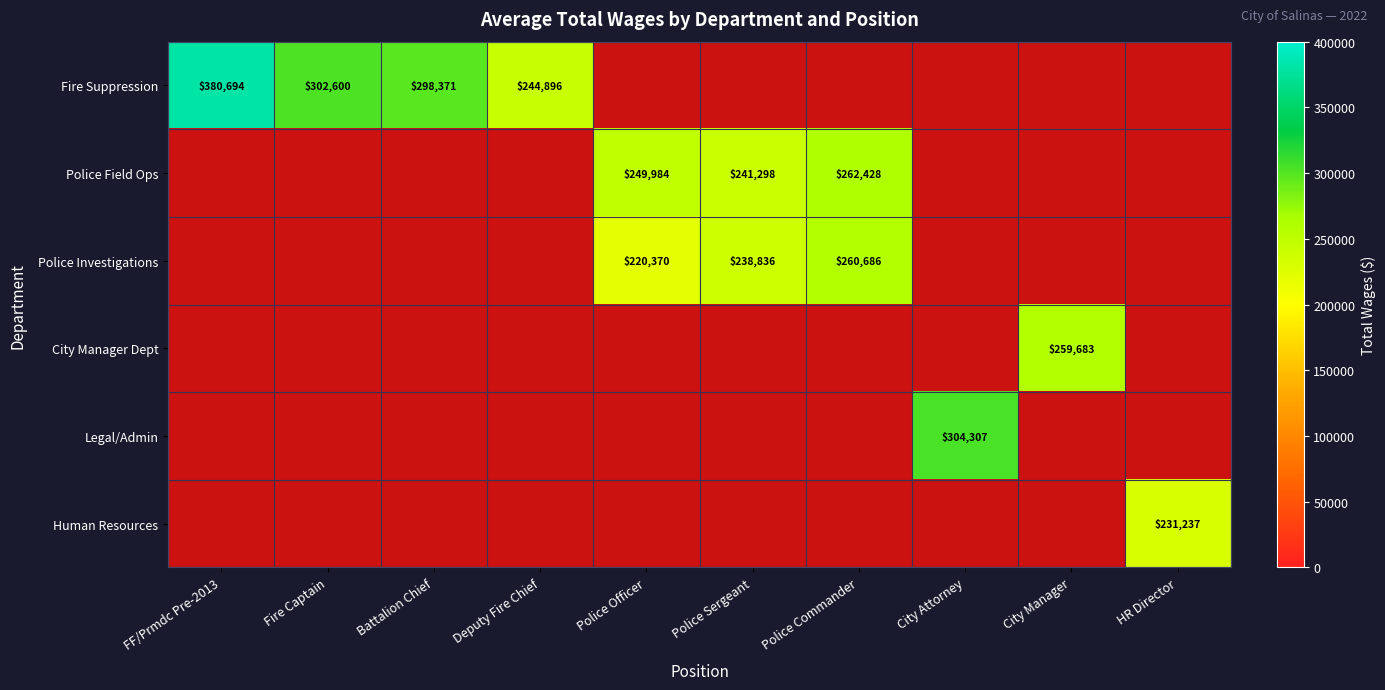

At how many categories does at least one series exceed 292054?

4